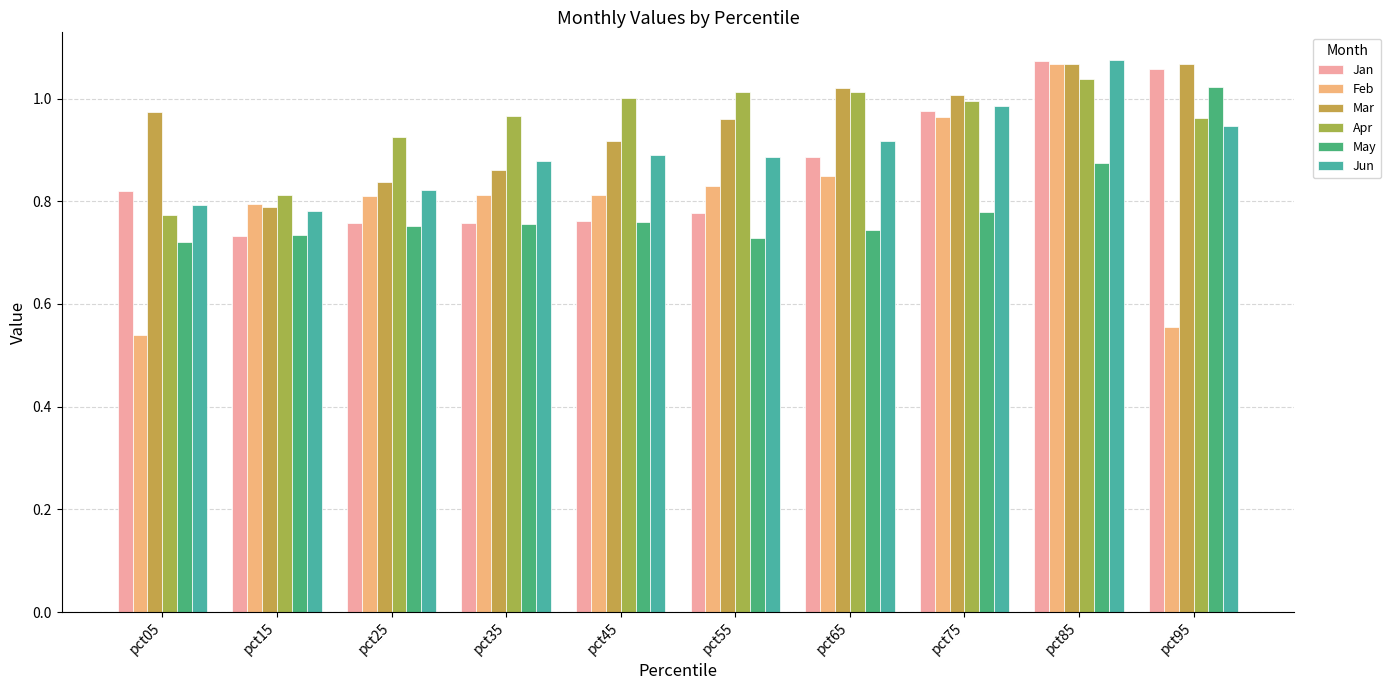

How many series are shown in this chart?

6